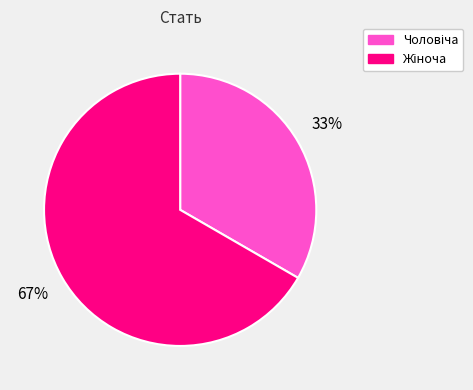

How many slices are in this pie chart?

2